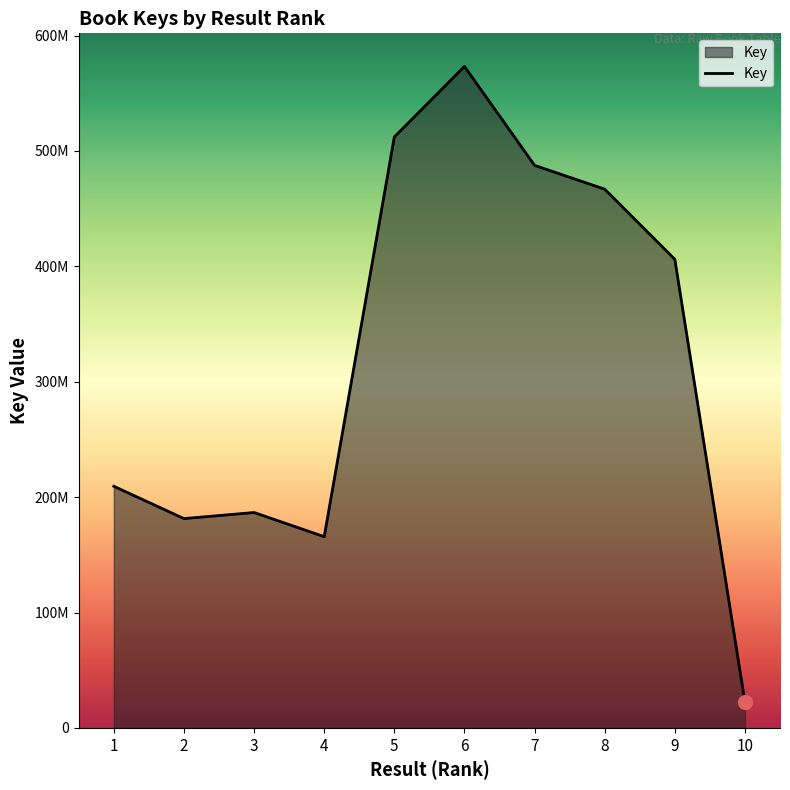

True or false: the data shows 406126664 at 9.

True